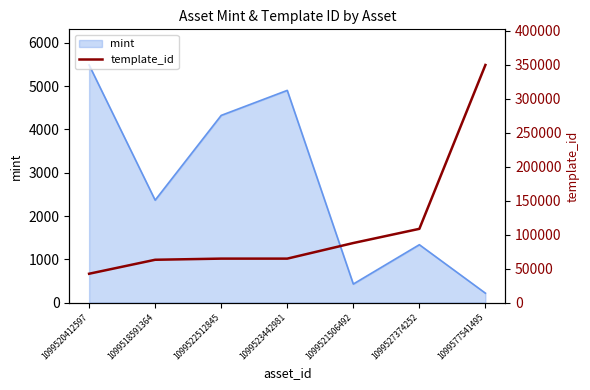

At which label does mint reach its minimum?

1099577541495